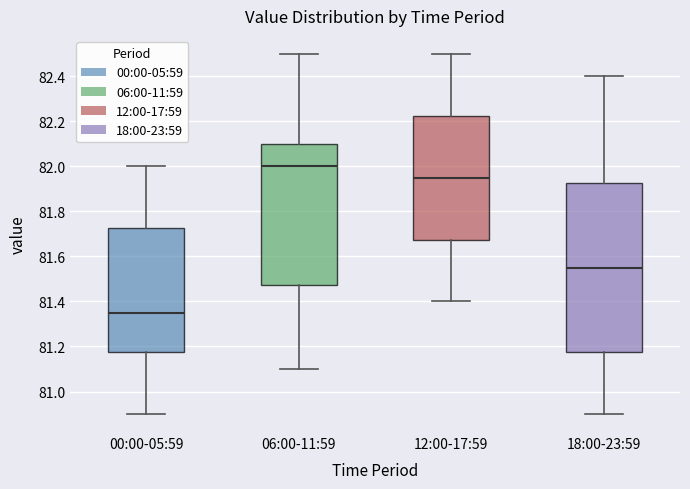

Reading left to right, transcribe this box plot: for each box, give where its median line is, the range the box spans, and where its two whiskers end, as read against the y-axis. The values are not printed on the chart, so give them approximately, as read against the axis.

00:00-05:59: median 81.36, box 81.18 to 81.72, whiskers 80.90 to 82.00
06:00-11:59: median 82.00, box 81.48 to 82.10, whiskers 81.10 to 82.50
12:00-17:59: median 81.96, box 81.68 to 82.22, whiskers 81.40 to 82.50
18:00-23:59: median 81.56, box 81.18 to 81.92, whiskers 80.90 to 82.40